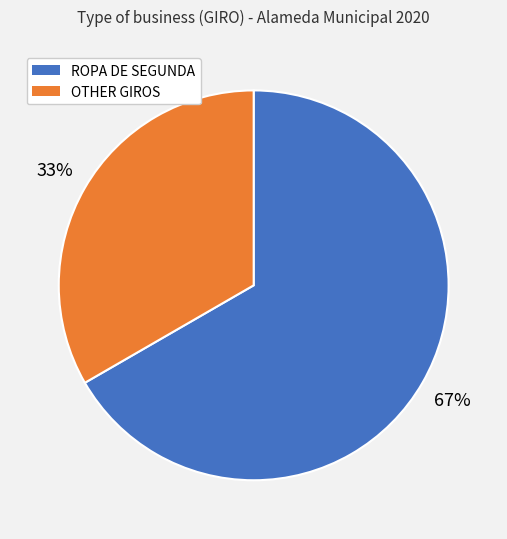

To the nearest percent, what is the average slice percentage?

50%